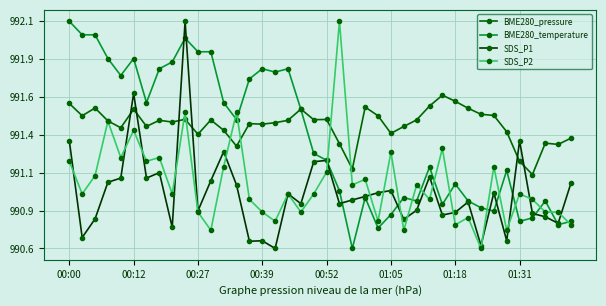

Reading left to right, transcribe all the data shown in this chart.

BME280_pressure: 991.6	991.5	991.5	991.5	991.4	991.5	991.4	991.5	991.5	991.5	991.4	991.5	991.4	991.3	991.4	991.4	991.4	991.5	991.5	991.5	991.5	991.3	991.1	991.6	991.5	991.4	991.4	991.5	991.6	991.6	991.6	991.5	991.5	991.5	991.4	991.2	991.1	991.3	991.3	991.3
BME280_temperature: 992.1	992.0	992.0	991.9	991.8	991.9	991.6	991.8	991.9	992.0	991.9	991.9	991.6	991.5	991.7	991.8	991.8	991.8	991.5	991.2	991.2	991.0	990.6	990.9	990.7	990.8	990.9	990.9	991.1	990.9	991.0	990.9	990.9	990.8	991.1	990.8	990.8	990.9	990.8	990.8
SDS_P1: 991.3	990.7	990.8	991.0	991.1	991.6	991.1	991.1	990.7	992.1	990.9	991.1	991.3	991.0	990.6	990.6	990.6	991.0	990.9	991.2	991.2	990.9	990.9	990.9	991.0	991.0	990.8	990.9	991.1	990.8	990.8	990.9	990.6	991.0	990.6	991.3	990.8	990.8	990.8	991.0
SDS_P2: 991.2	991.0	991.1	991.5	991.2	991.4	991.2	991.2	991.0	991.5	990.8	990.7	991.1	991.5	990.9	990.8	990.8	991.0	990.8	991.0	991.1	992.1	991.0	991.1	990.8	991.2	990.7	991.0	990.9	991.3	990.8	990.8	990.6	991.1	990.7	991.0	990.9	990.8	990.8	990.8